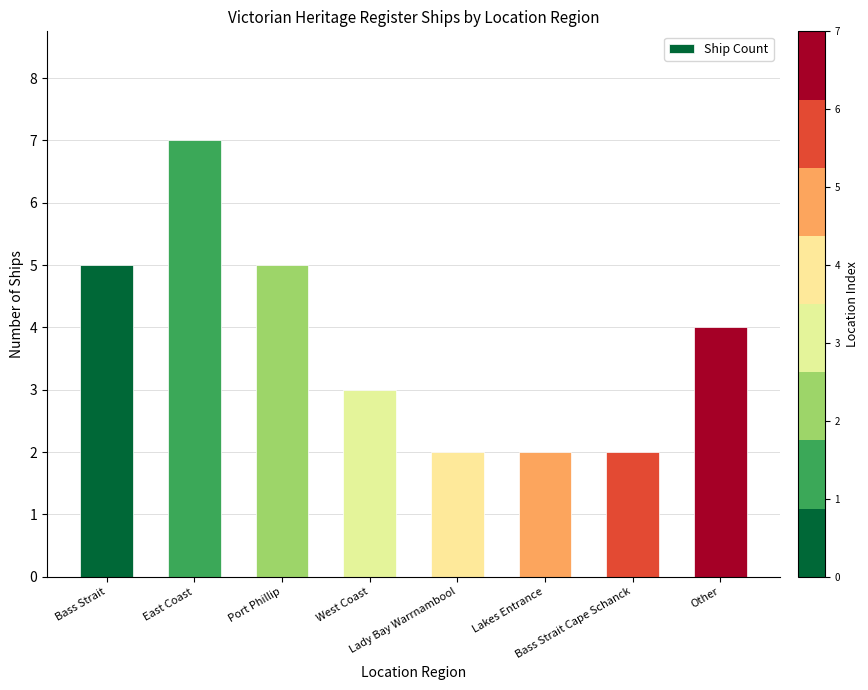

What is the sum of all values?

30